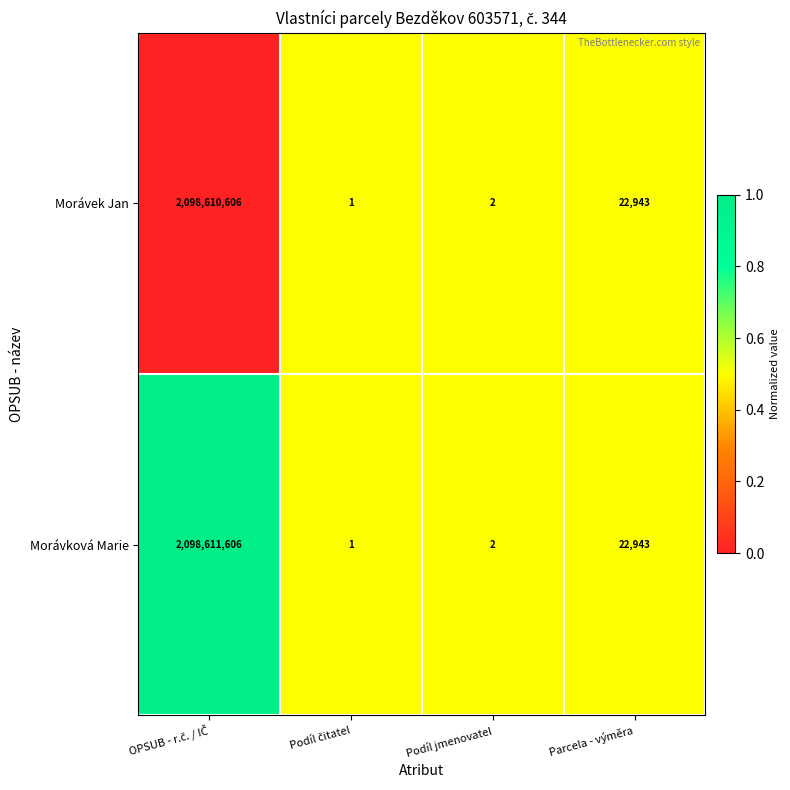

The Morávek Jan series shows 2 at Podíl jmenovatel. True or false?

True